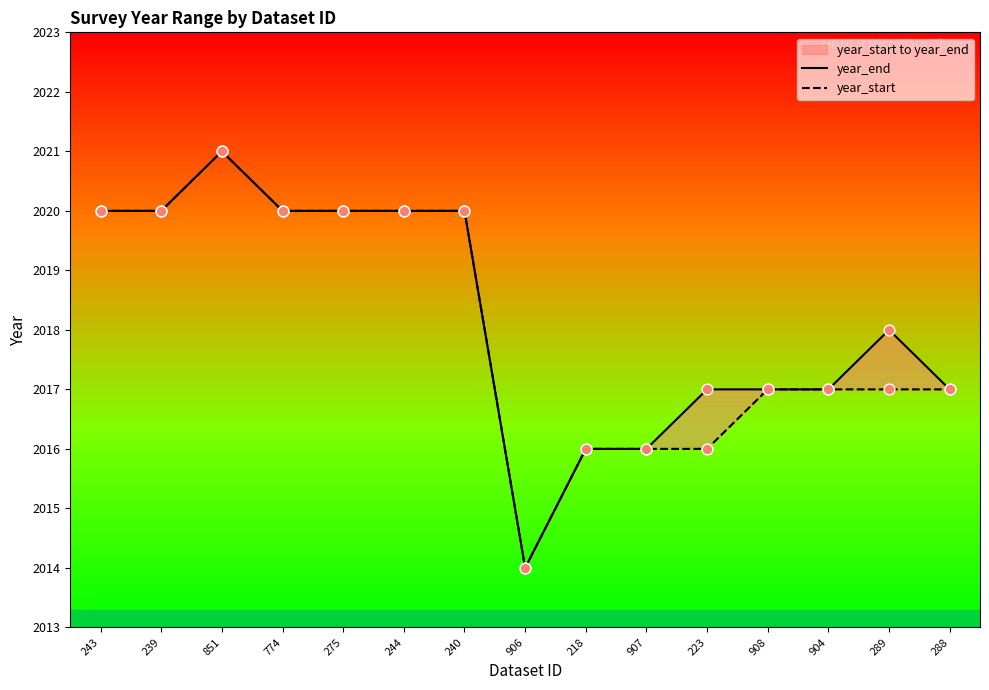

Which series has the widest spread of Y values?

year_end